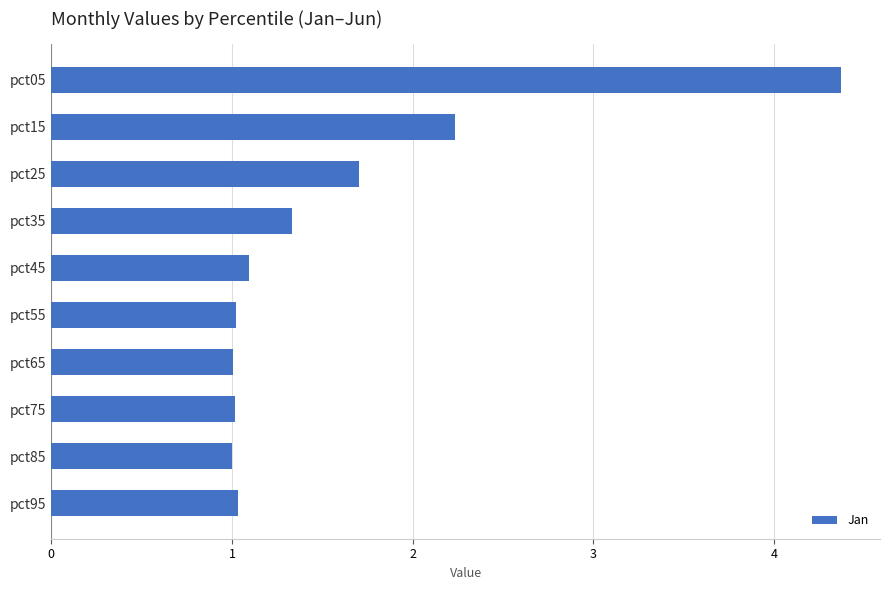

Does the chart contain any negative values?

No